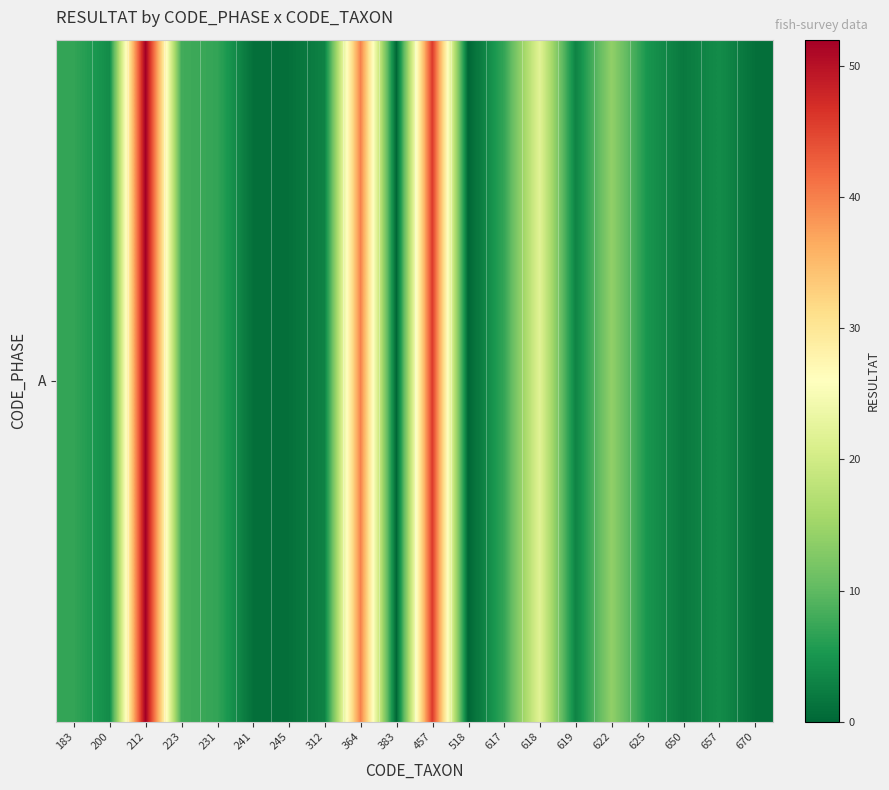

Rank the categories by value from lowest to highest.

383, 518, 241, 245, 670, 650, 312, 619, 200, 657, 625, 183, 231, 617, 223, 622, 618, 364, 457, 212